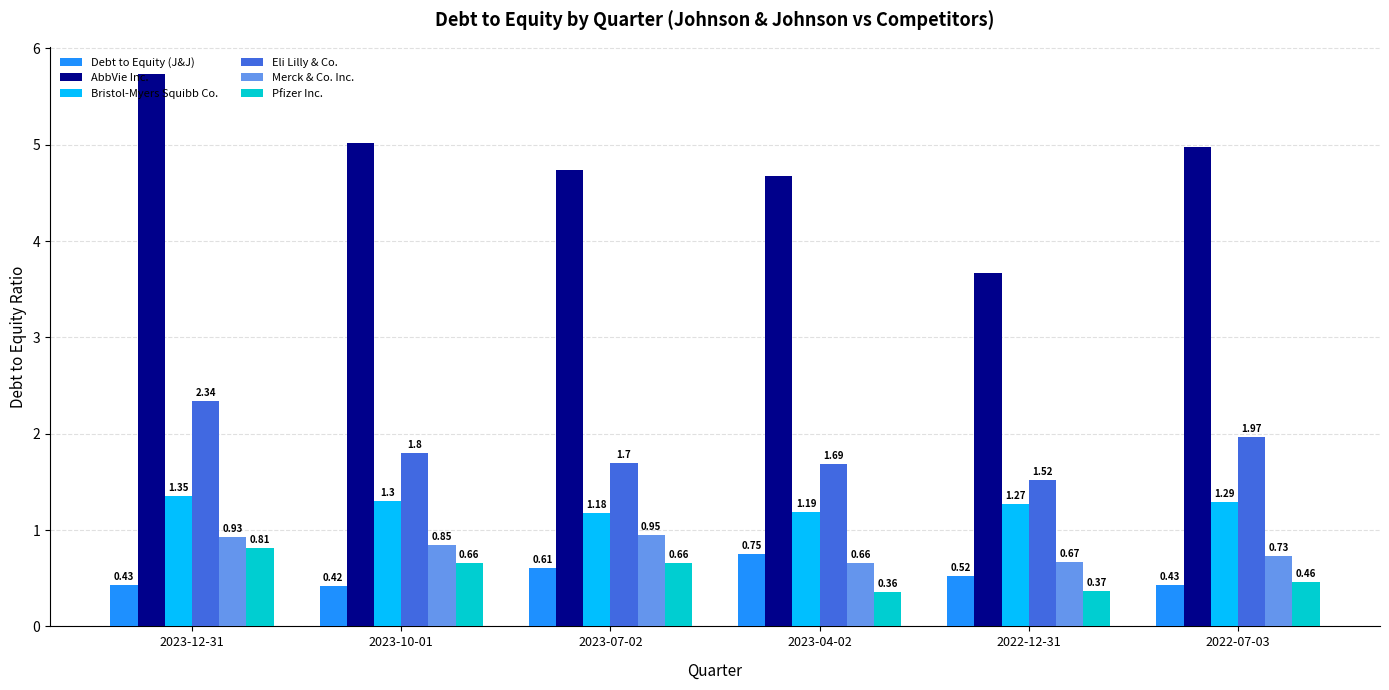

Which series has the largest range (max minus min)?

AbbVie Inc.